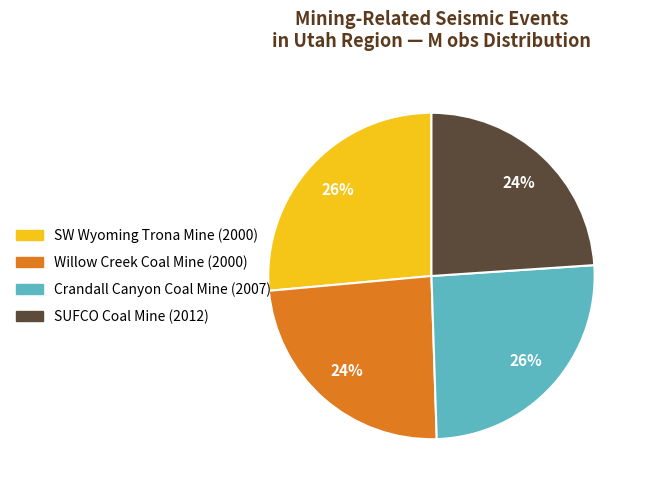

Is there any slice that represents more than half of the pie?

No